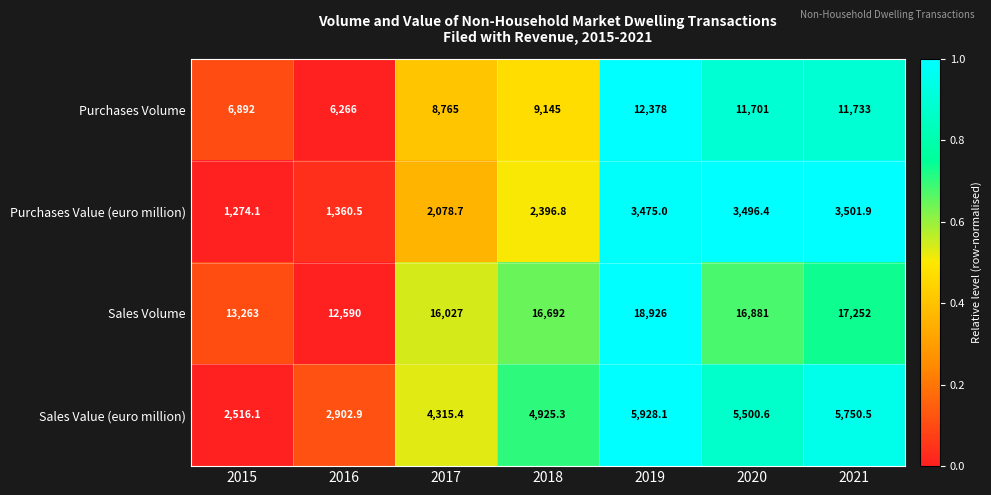

At which category is the sum across all series the highest?

2019